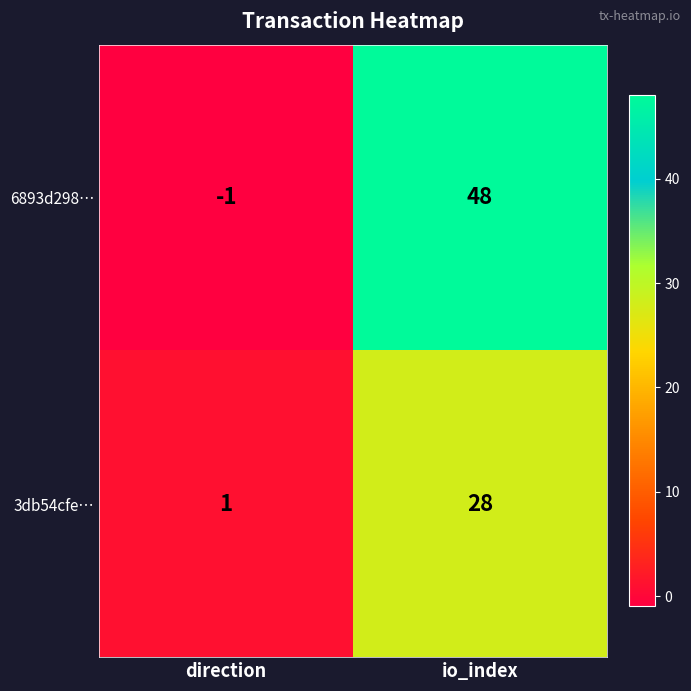

Reading left to right, list all the values displayed in this chart.

6893d298…: -1	48
3db54cfe…: 1	28